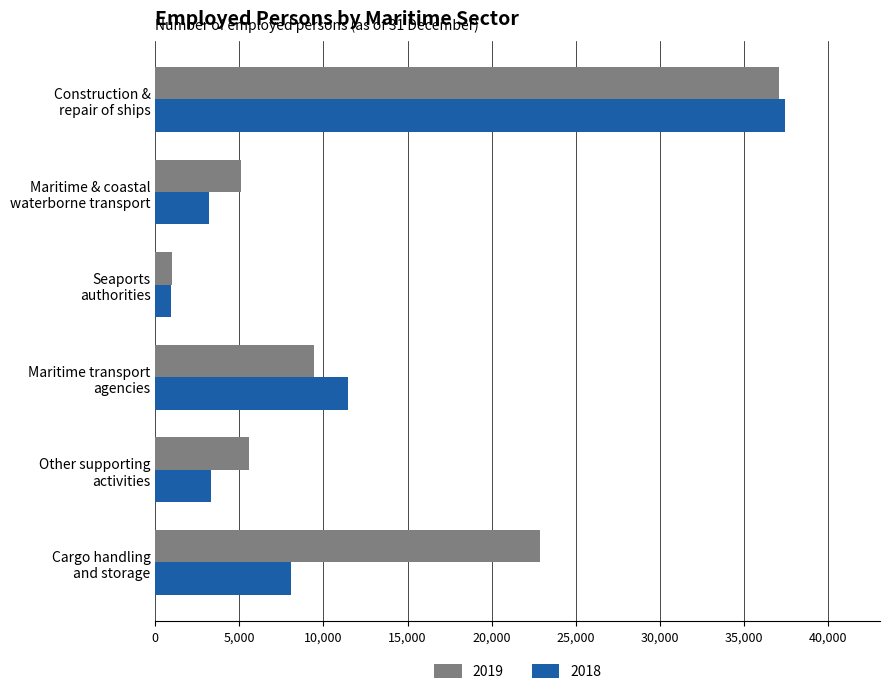

Which category has the highest value in the 2018 series?

Construction &
repair of ships